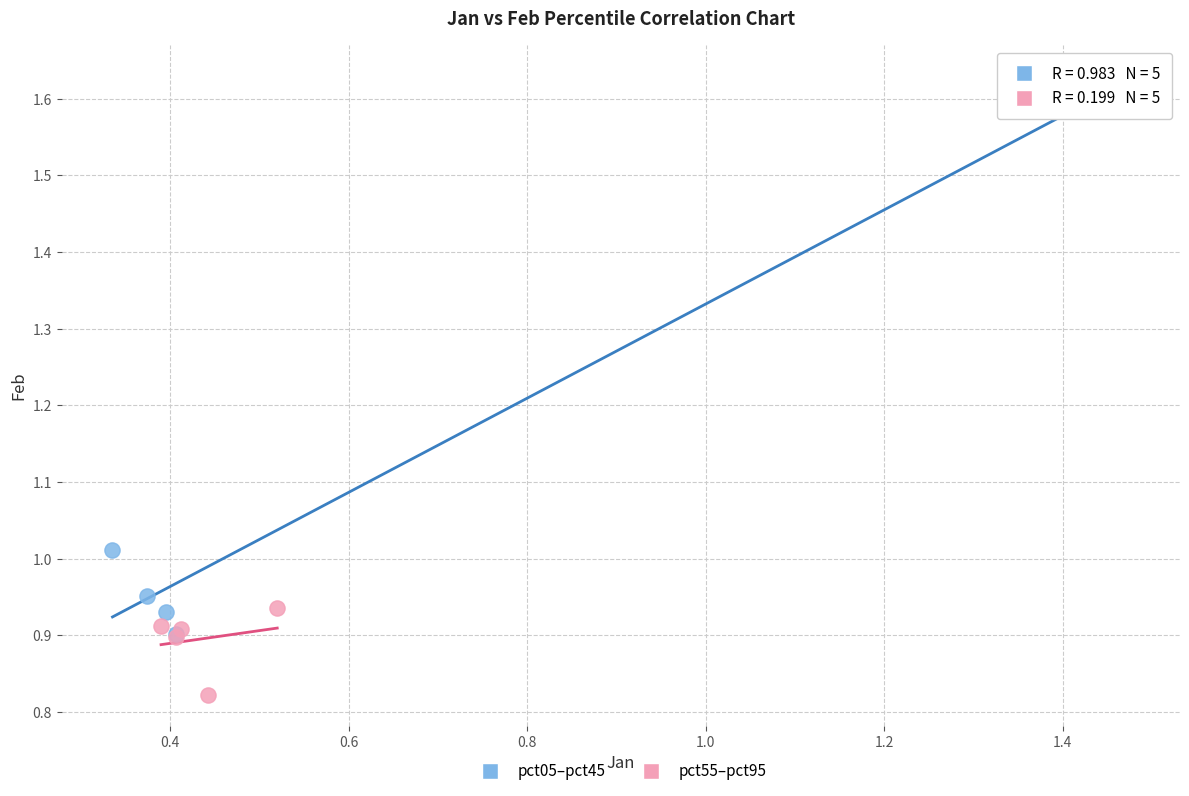

Which series reaches the minimum Y coordinate?

pct55–pct95